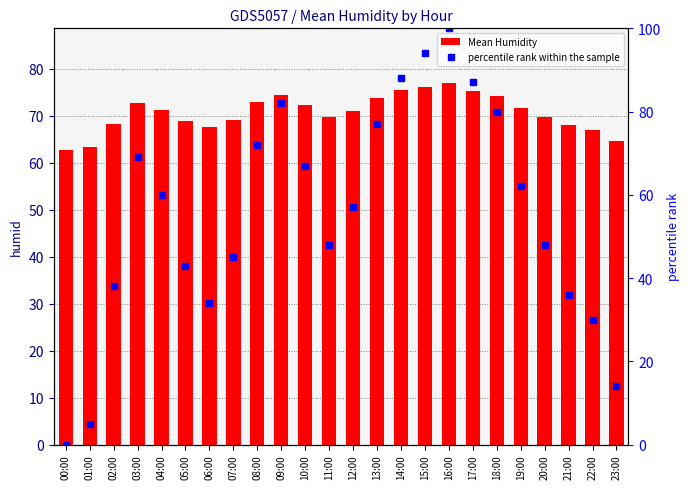

Are the bars horizontal?

No